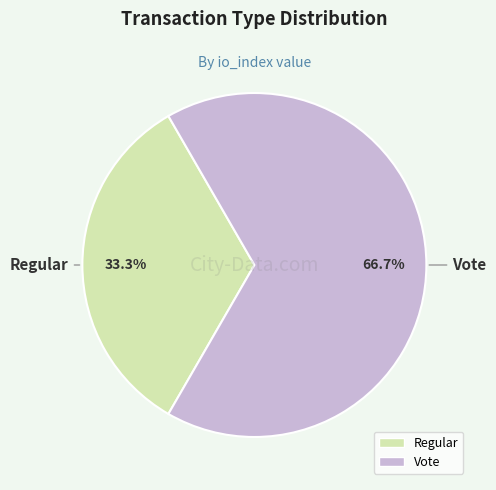

To the nearest percent, what percentage of the pie is Vote?

67%